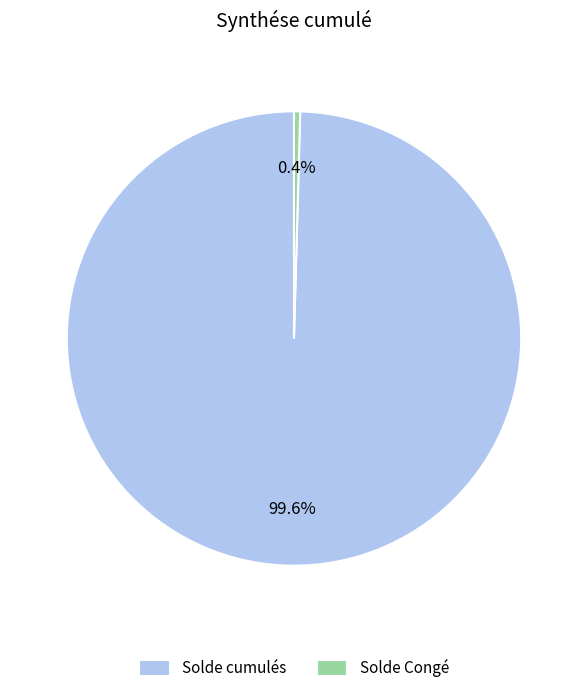

Does any single category account for the majority?

Yes